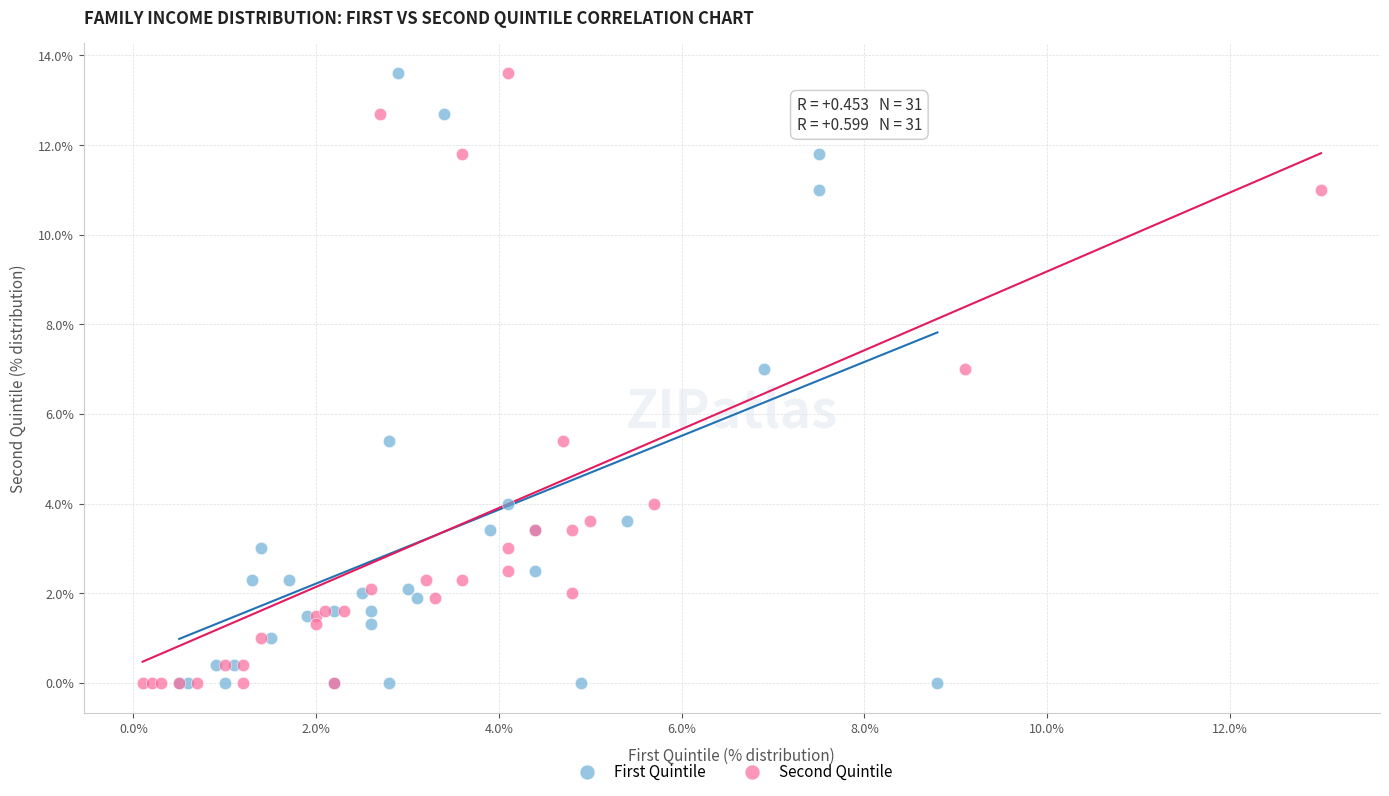

What are all the series names shown in the legend?

First Quintile, Second Quintile